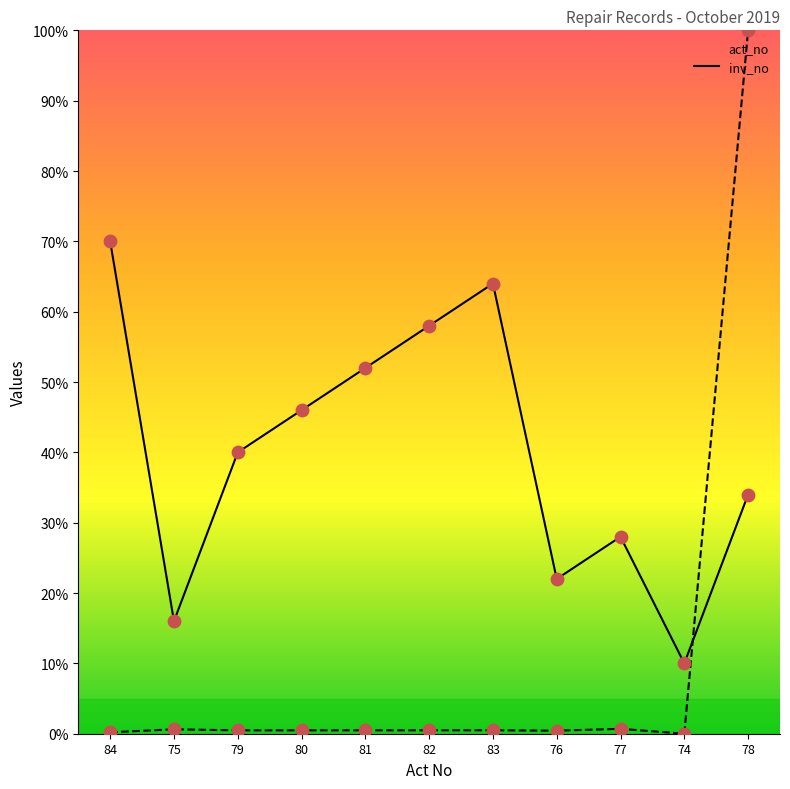

What is the total value across all series at 82?

58.5